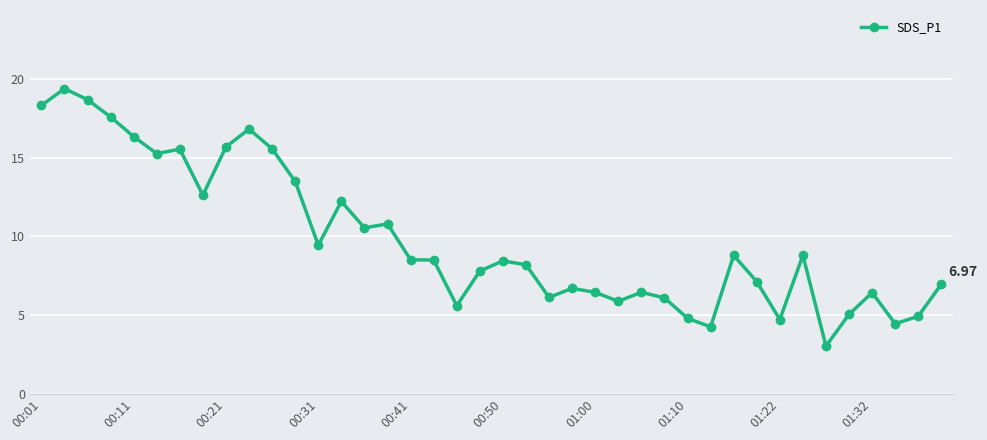

What is the value of the 31st point from the left?

8.8